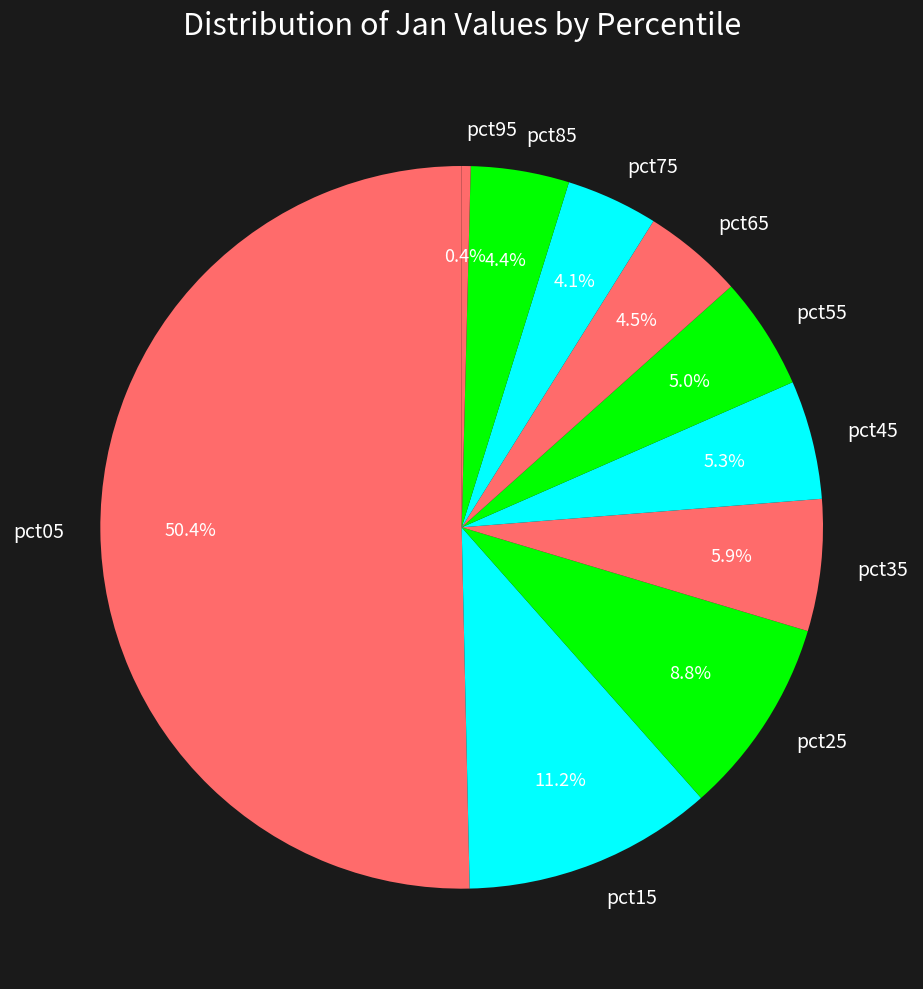

Which category has the smallest portion of the pie?

pct95